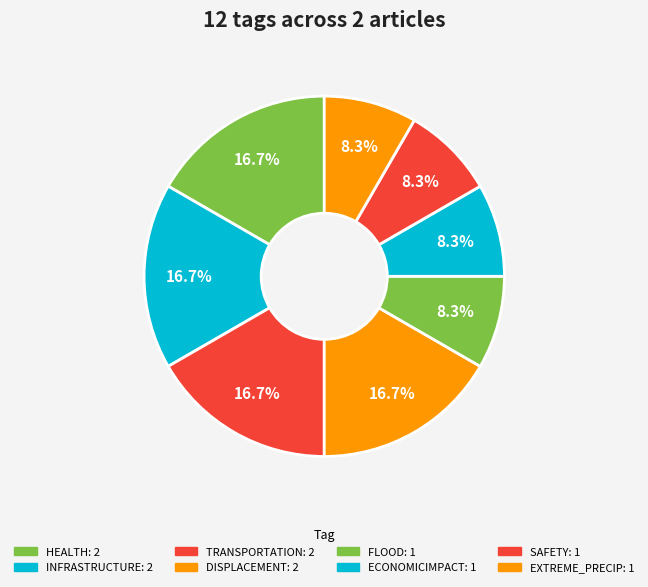

How many segments does this pie chart have?

8